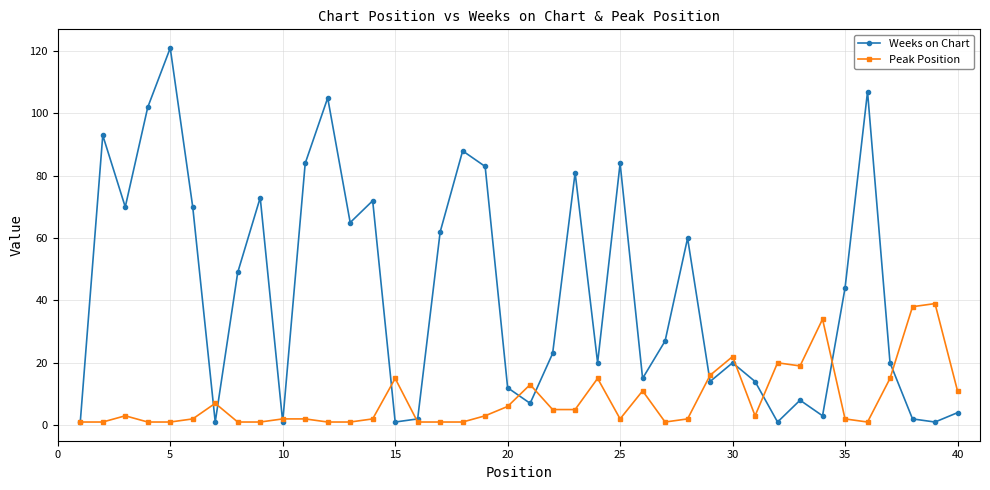

What is the highest value of the Peak Position series?

39